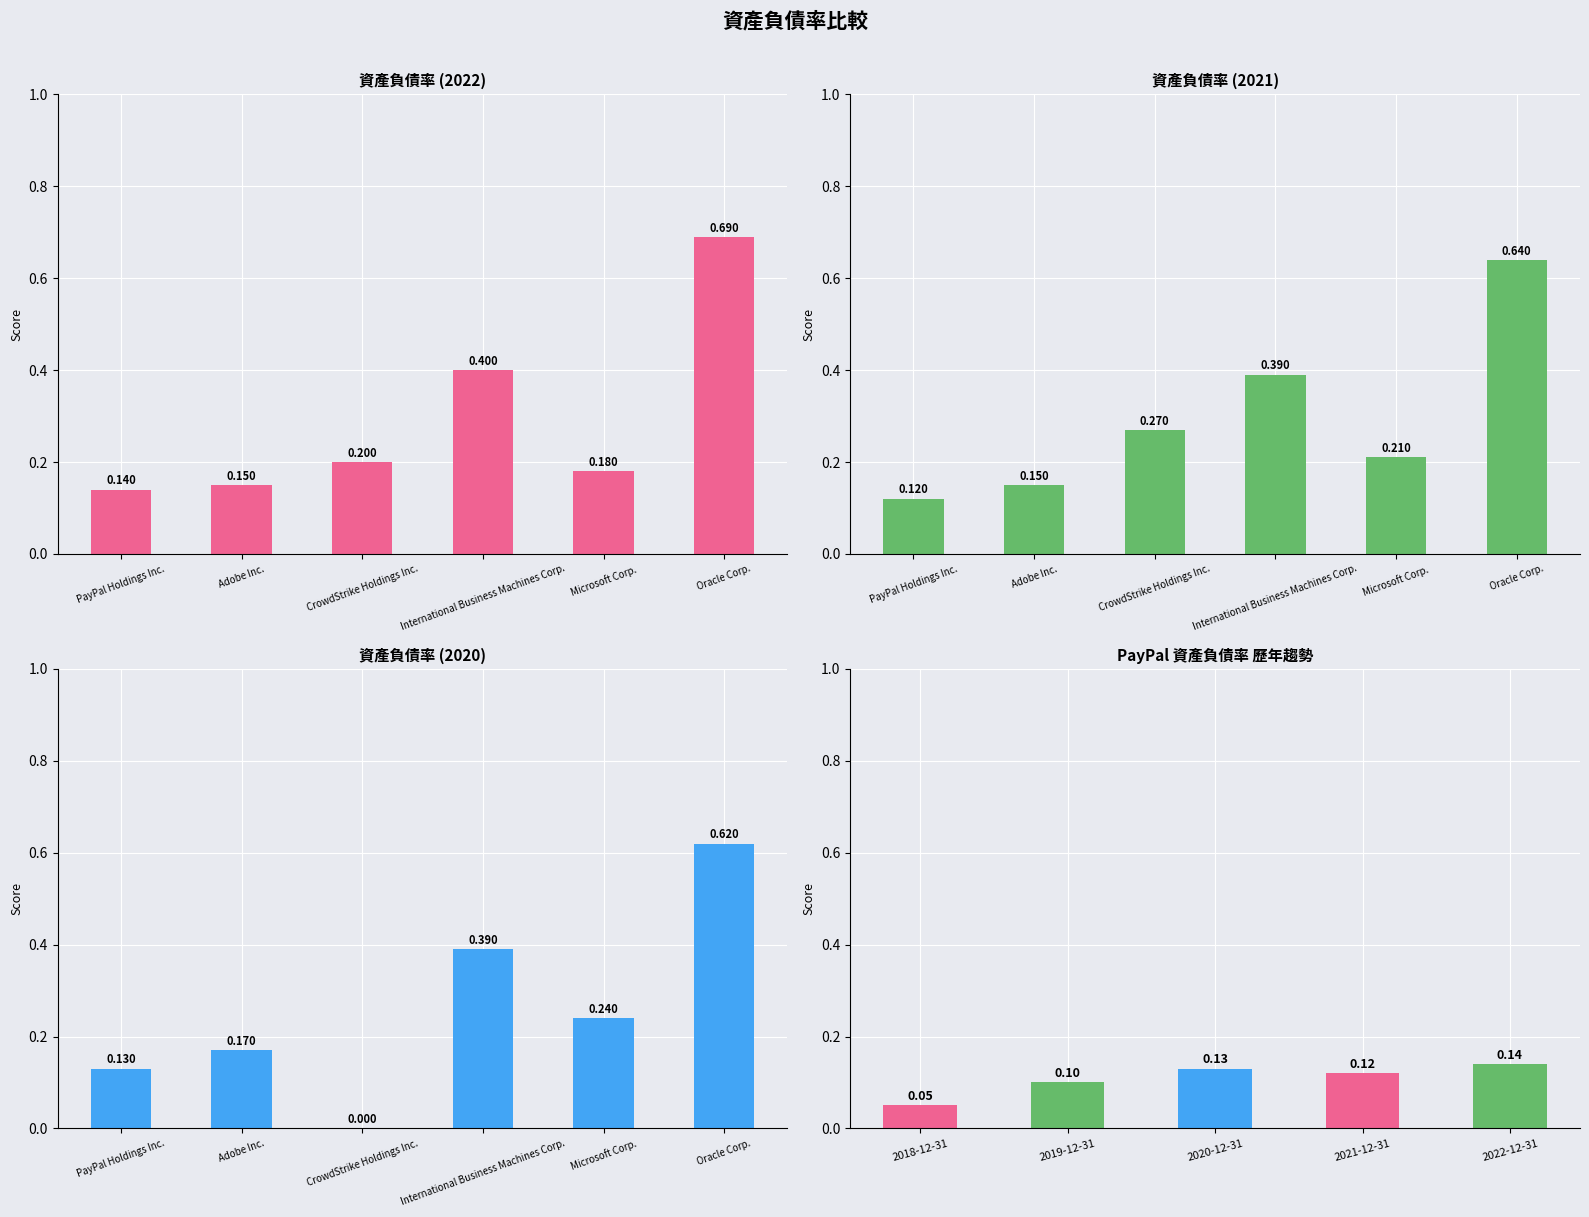

What is the value of the 3rd bar from the left?

0.1